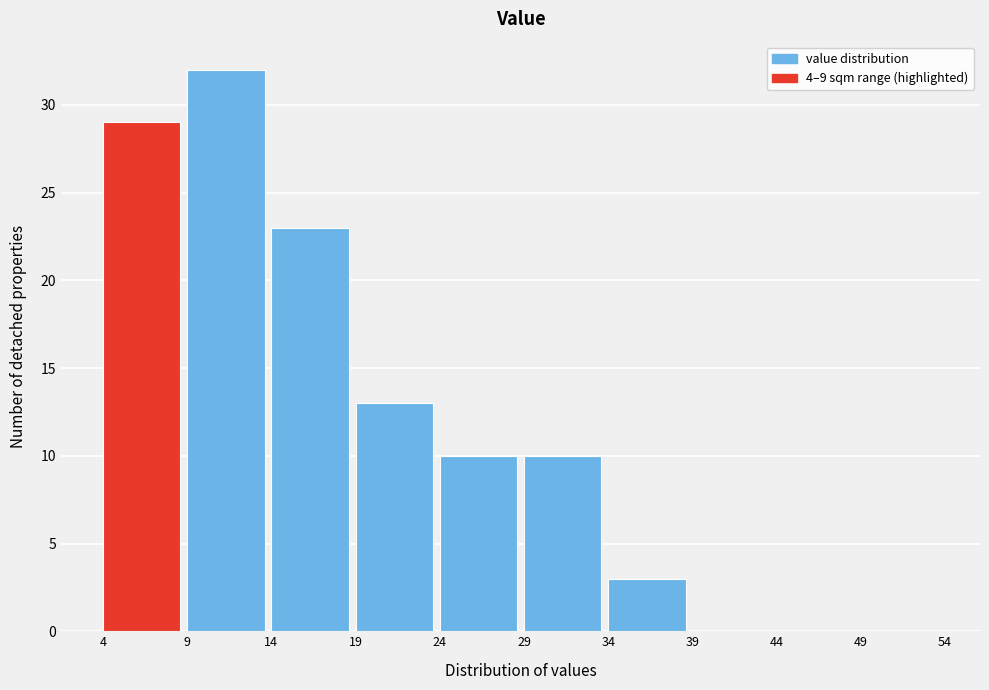

Reading left to right, list every bar in this chart as the range it spans on the x-axis followed by its height. The values are not printed on the chart, so give them approximately, as read against the axis.

4 to 9: 29
9 to 14: 32
14 to 19: 23
19 to 24: 13
24 to 29: 10
29 to 34: 10
34 to 39: 3
39 to 44: 0
44 to 49: 0
49 to 54: 0